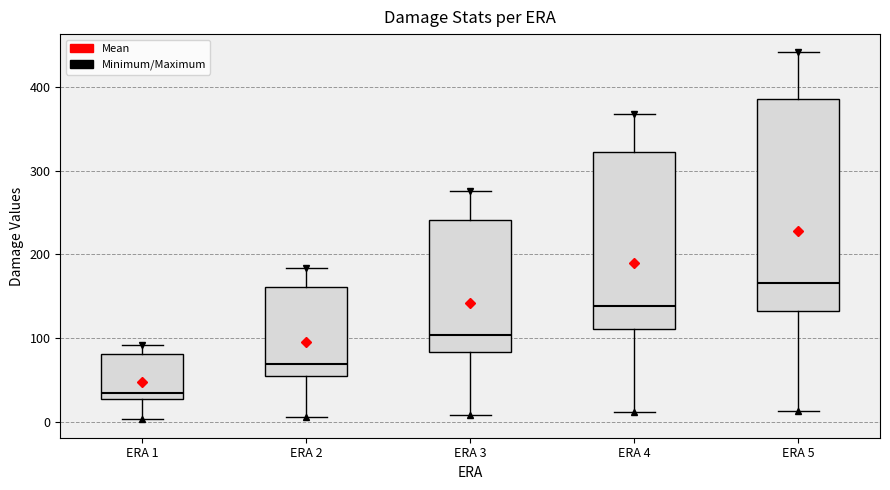

Reading left to right, read every box against the y-axis: the position of its median line, the range the box covers, and the ends of its whiskers. The values are not printed on the chart, so give them approximately, as read against the axis.

ERA 1: median 30 (just above the box's lower edge), box 30 to 80, whiskers 0 to 90
ERA 2: median 70, box 60 to 160, whiskers 10 to 180
ERA 3: median 100, box 80 to 240, whiskers 10 to 280
ERA 4: median 140, box 110 to 320, whiskers 10 to 370
ERA 5: median 170, box 130 to 390, whiskers 10 to 440